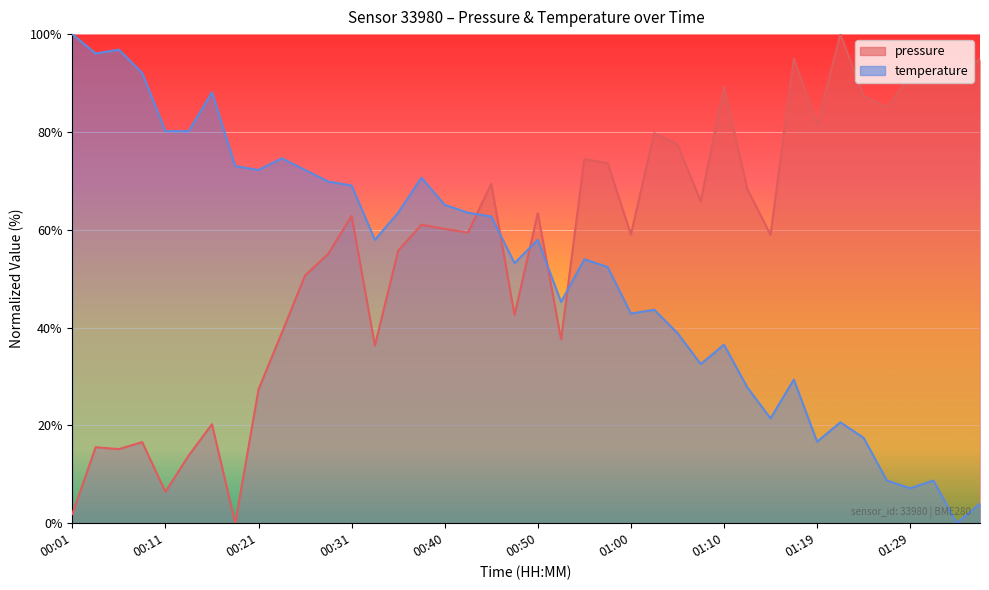

At how many categories does at least one series exceed 35?

40